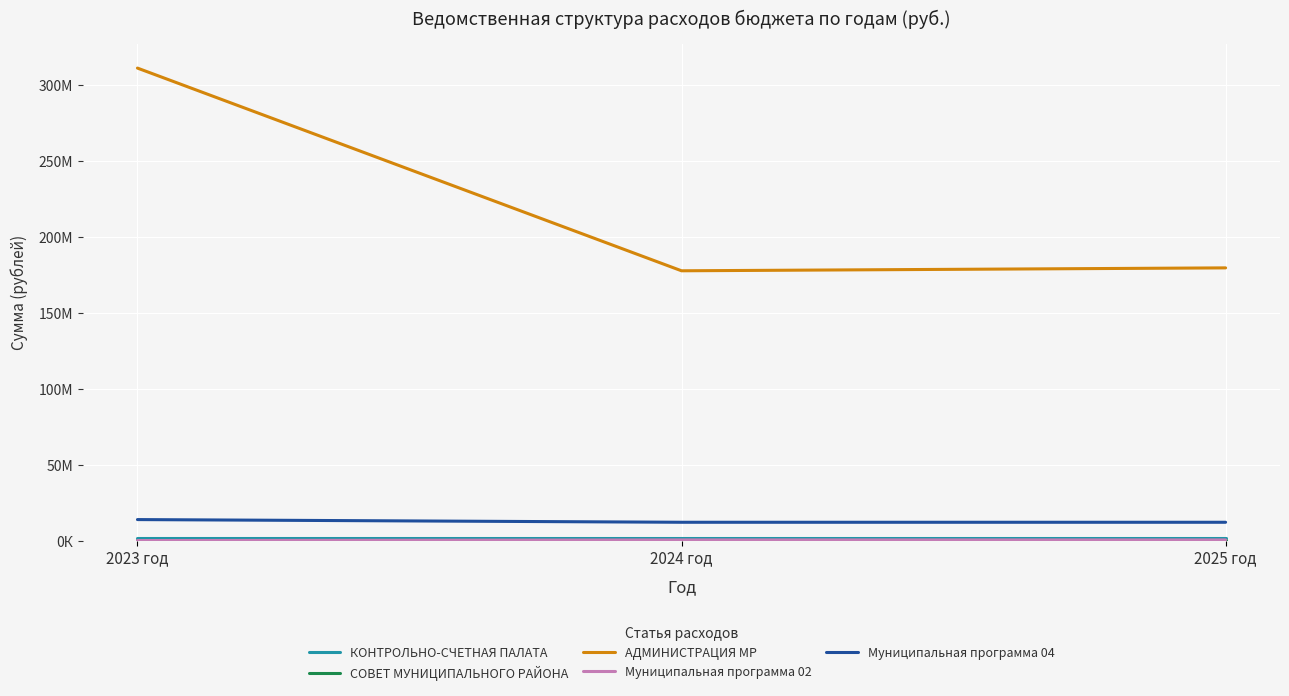

Does the chart display data point markers on the line(s)?

No